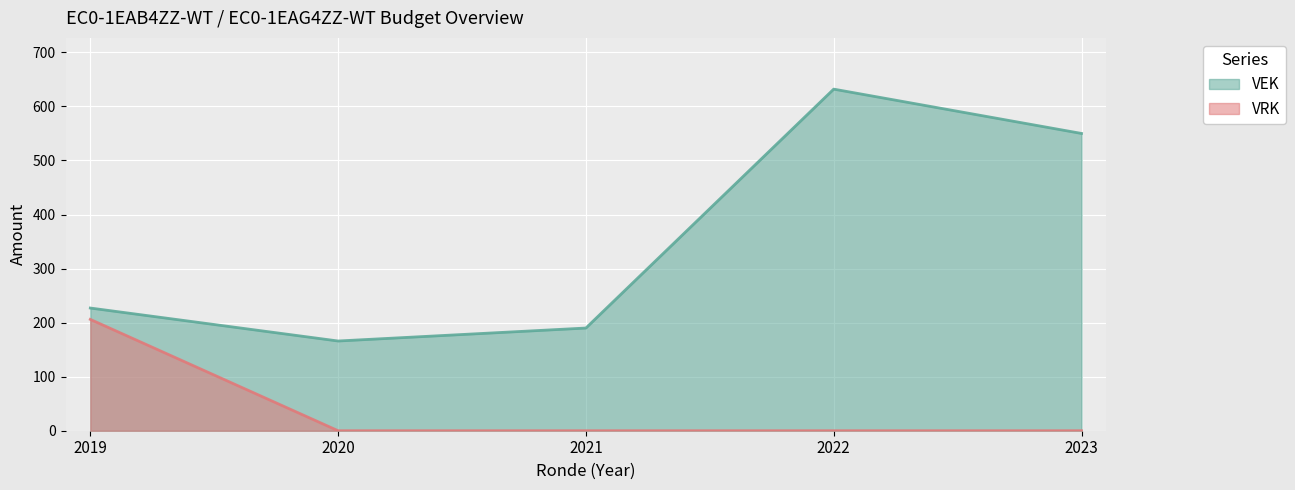

List the series in order of their peak value, lowest first.

VRK, VEK